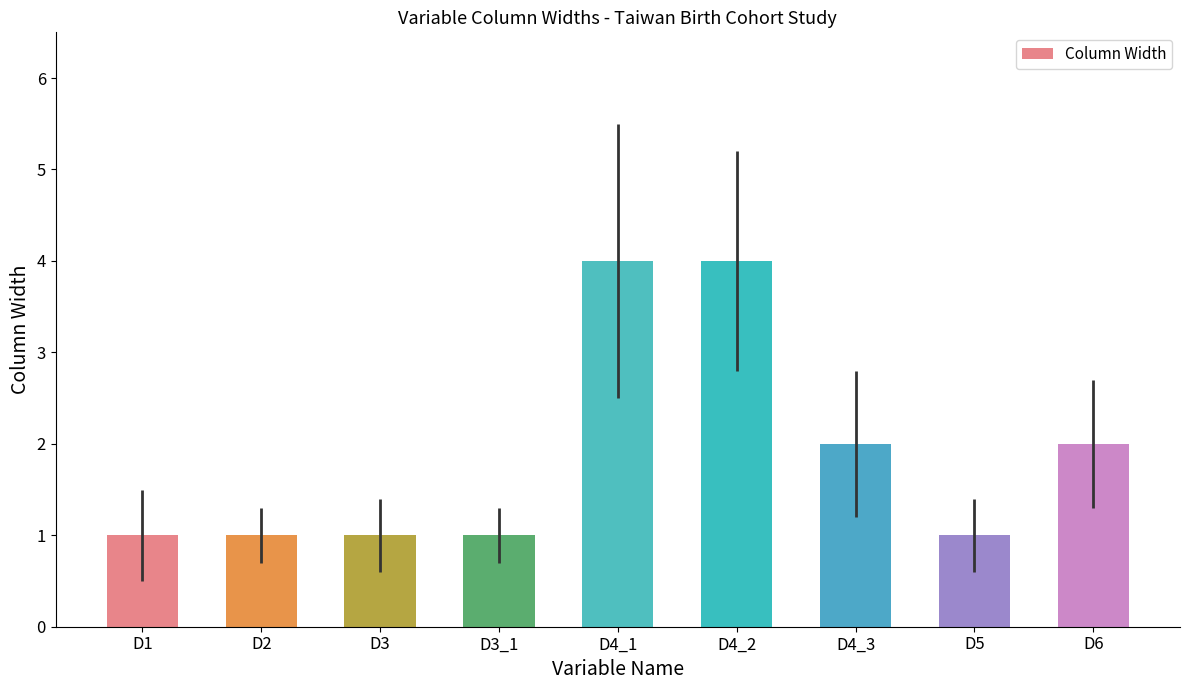

True or false: the data shows 2 at D2.

False